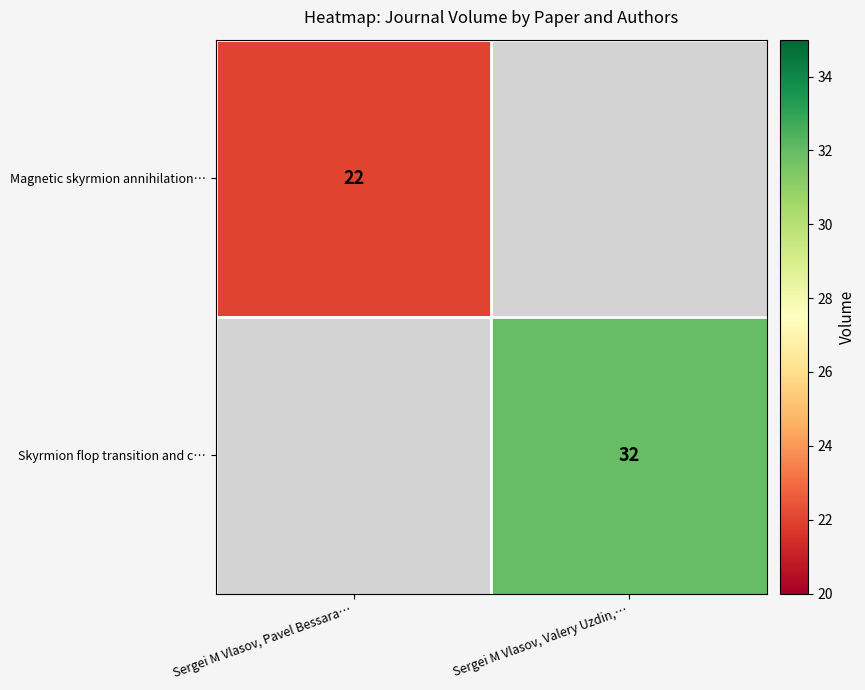

Is the value of Skyrmion flop transition and c… at Sergei M Vlasov, Valery Uzdin,… greater than the value of Magnetic skyrmion annihilation… at Sergei M Vlasov, Pavel Bessara…?

Yes